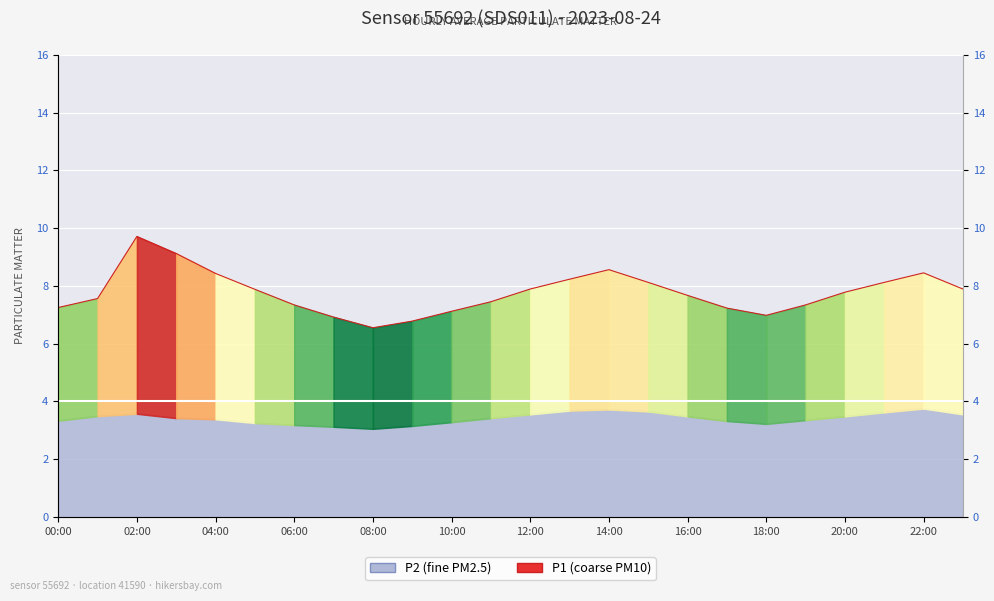

What position from the left is 02:00?

3